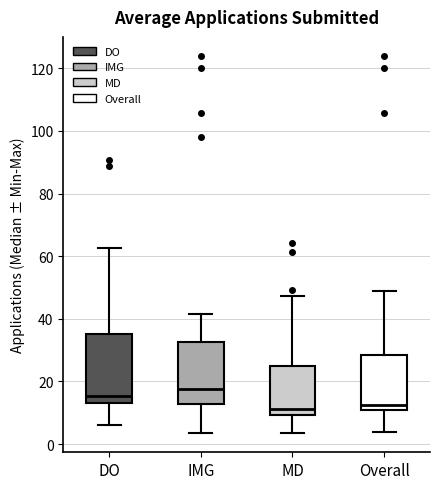

Where does the lower whisker of the box for DO end on the y-axis? The values are not printed on the chart, so give them approximately, as read against the axis.

6